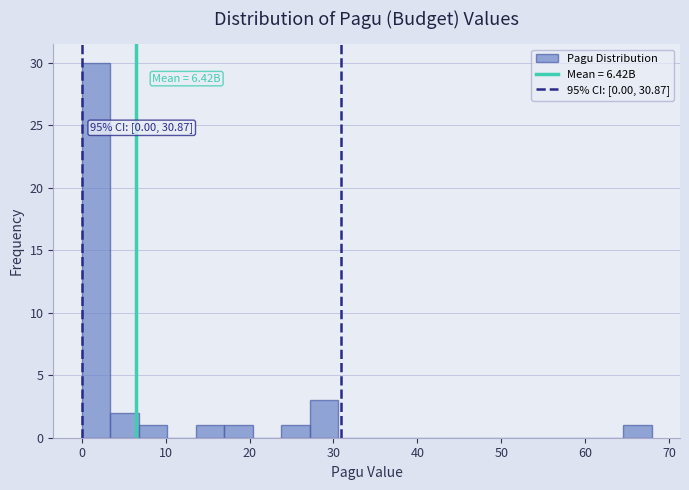

Around what value on the x-axis is the tallest bar? Give the approximate position of its centre, as read against the axis.

2